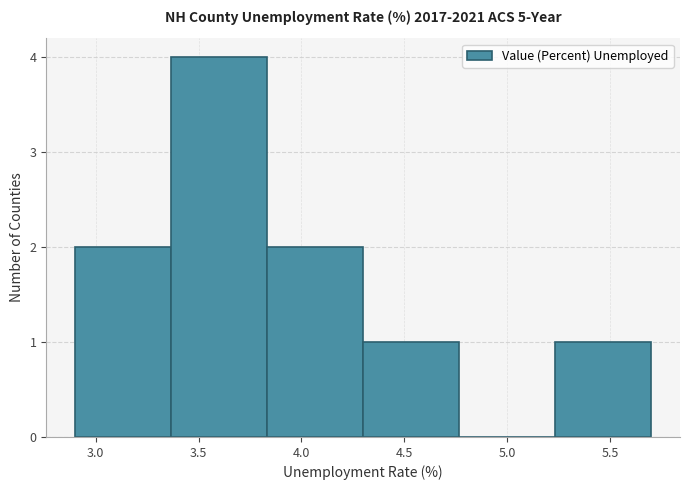

Reading left to right, transcribe this chart: for each bar, give the range it covers on the x-axis and its height. Neither the bar edges nor the heights are printed on the chart, so give them approximately, as read against the axes.

2.90 to 3.35: 2
3.35 to 3.85: 4
3.85 to 4.30: 2
4.30 to 4.75: 1
4.75 to 5.25: 0
5.25 to 5.70: 1